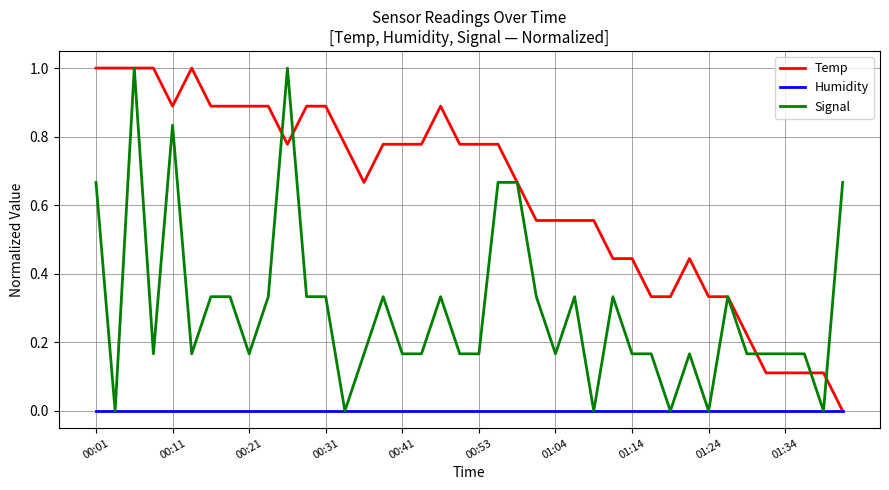

What is the maximum value shown in the chart?

1.0